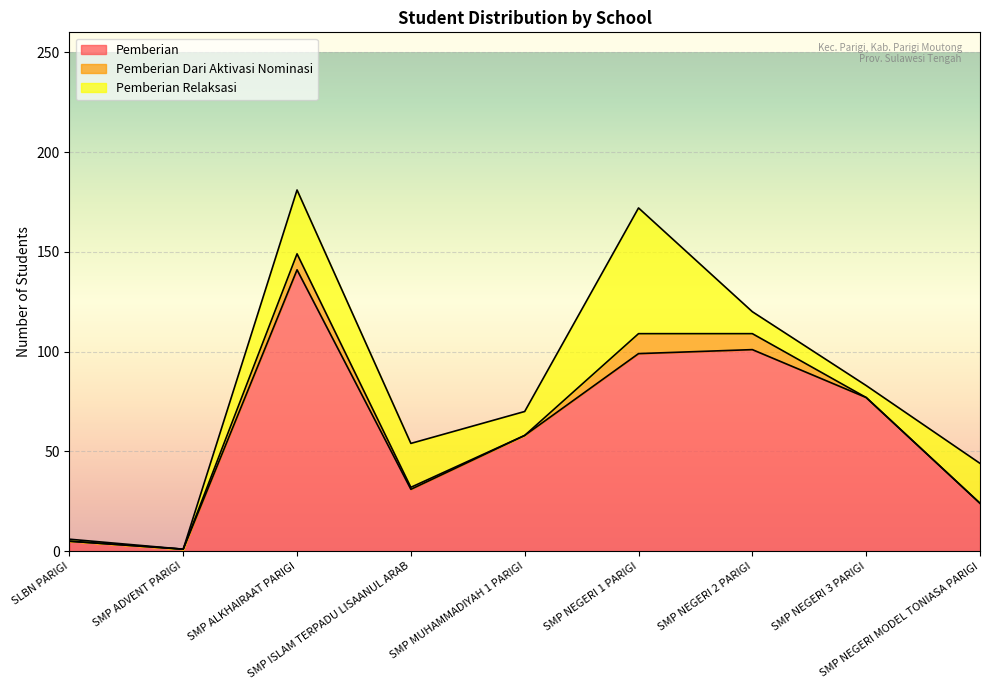

The value of Pemberian Relaksasi at SMP NEGERI 2 PARIGI is 16. True or false?

False